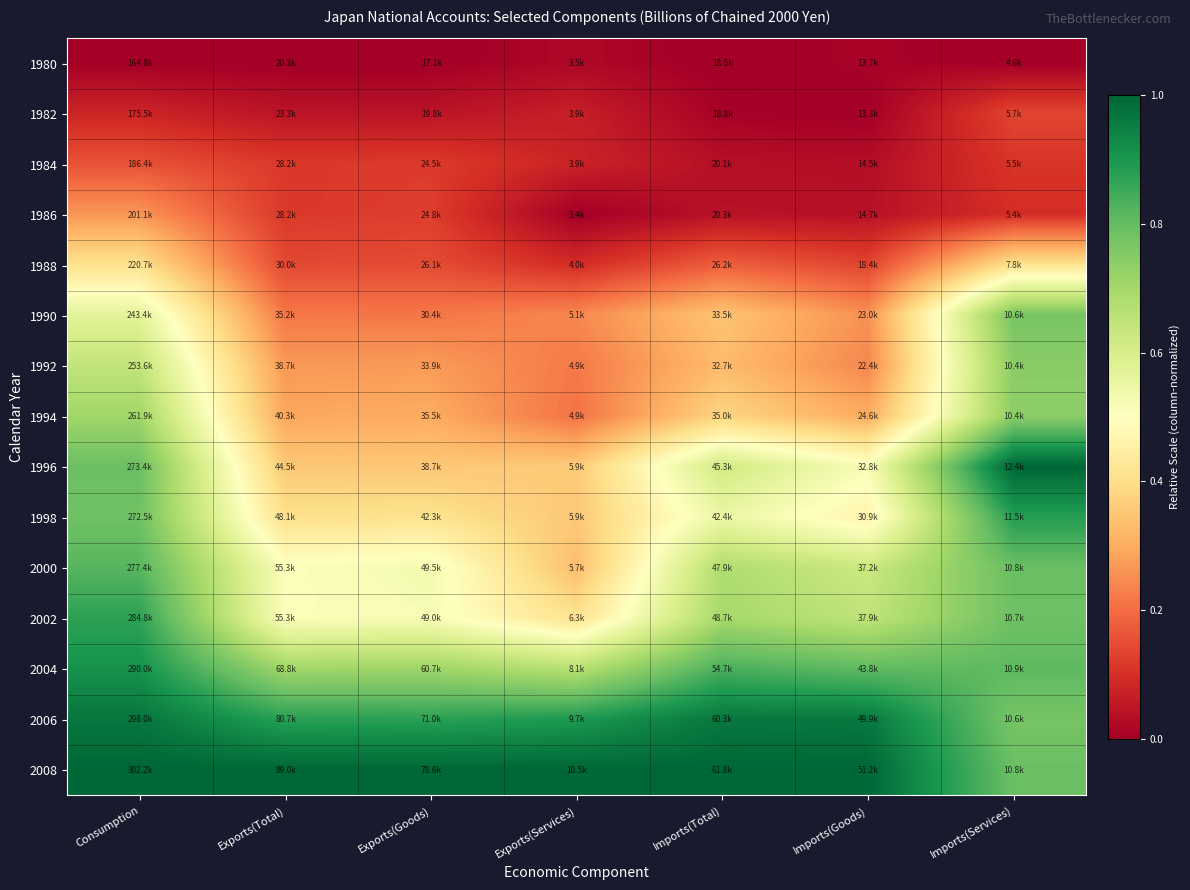

Which series has the largest total across all categories?

2008